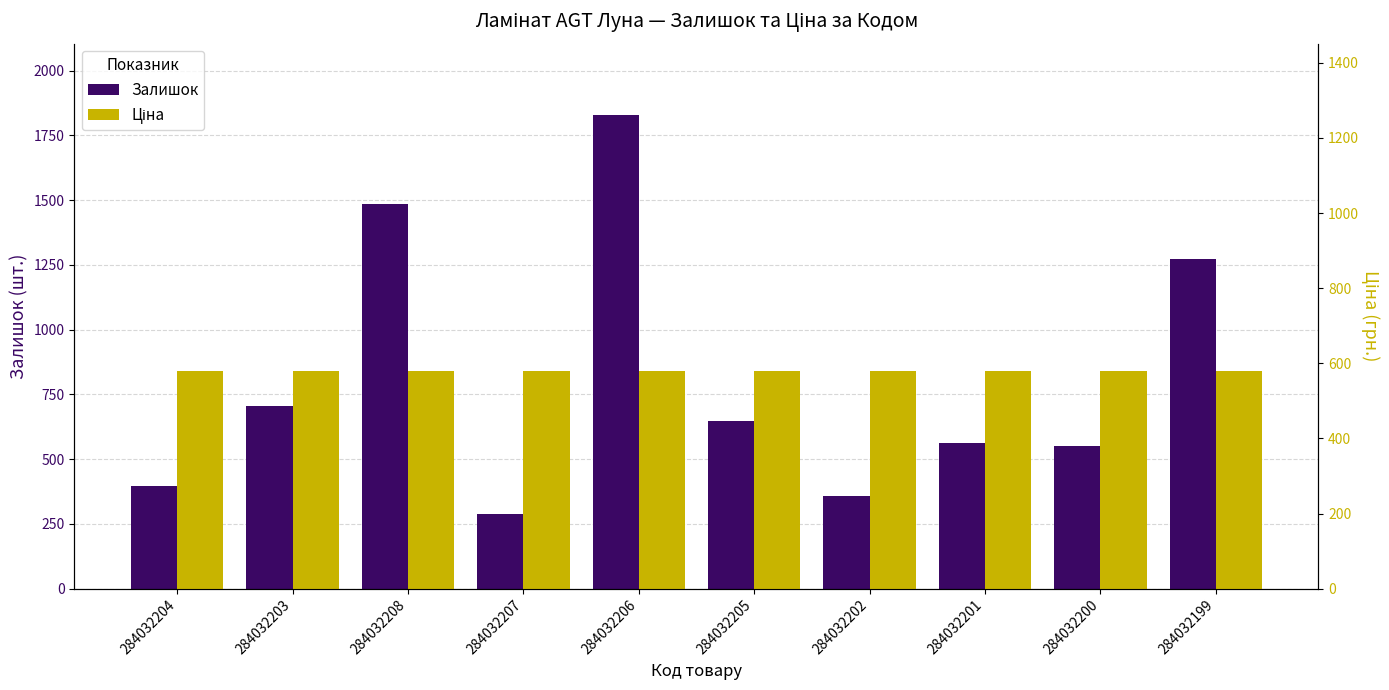

What is the label of the 10th bar from the left?

284032199